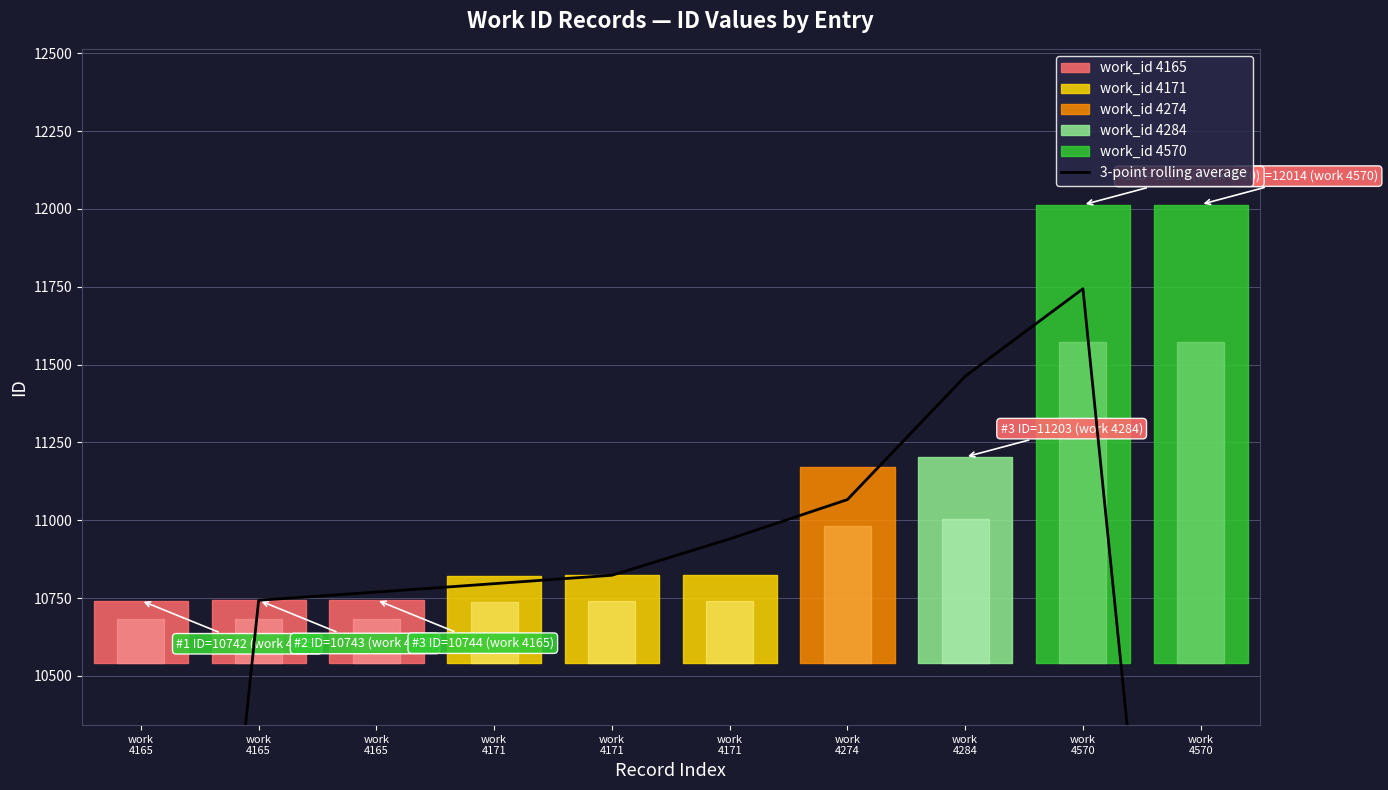

True or false: the data shows 10940.0 at work
4171.

True